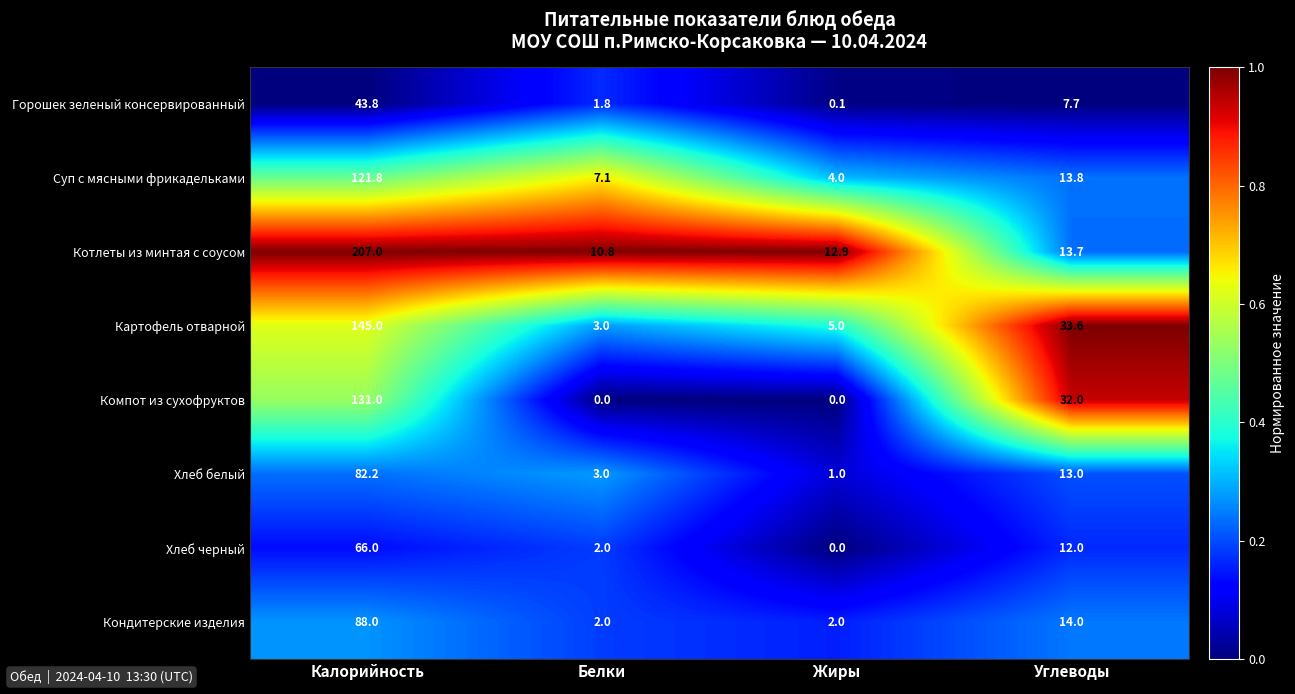

What is the approximate value of Картофель отварной at Калорийность?

145.0